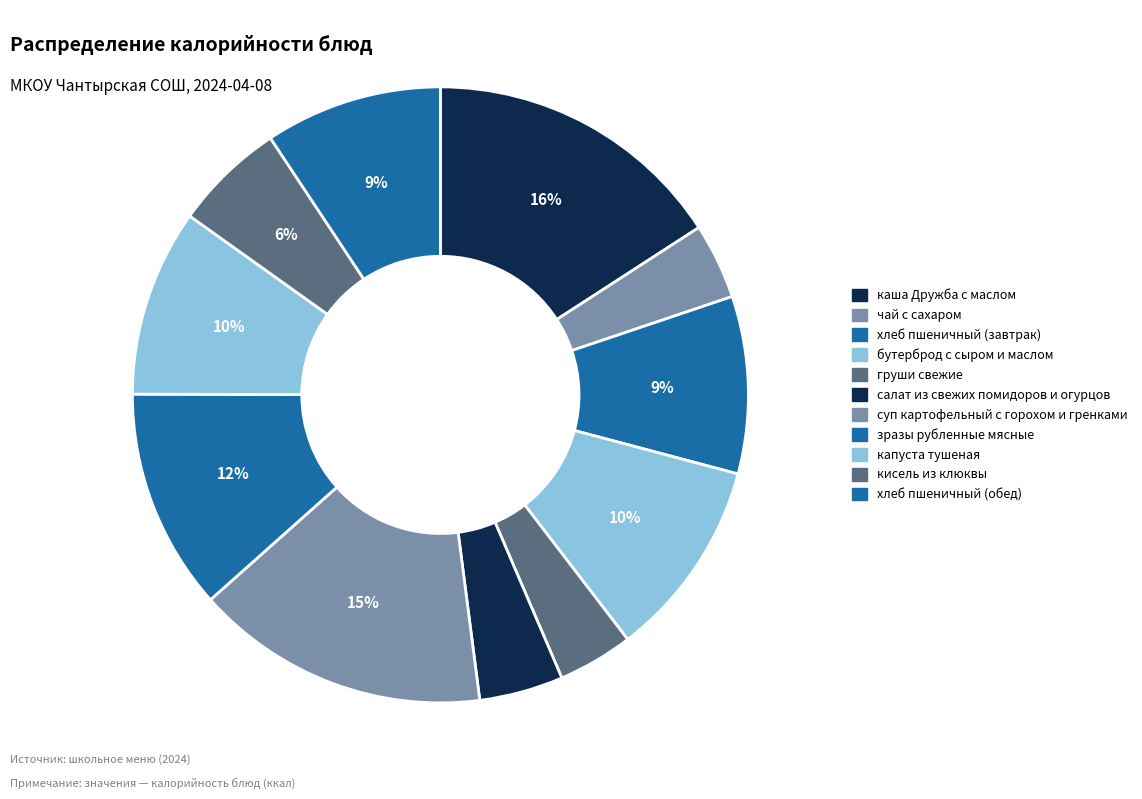

Do бутерброд с сыром и маслом and салат из свежих помидоров и огурцов together represent more than half of the pie?

No